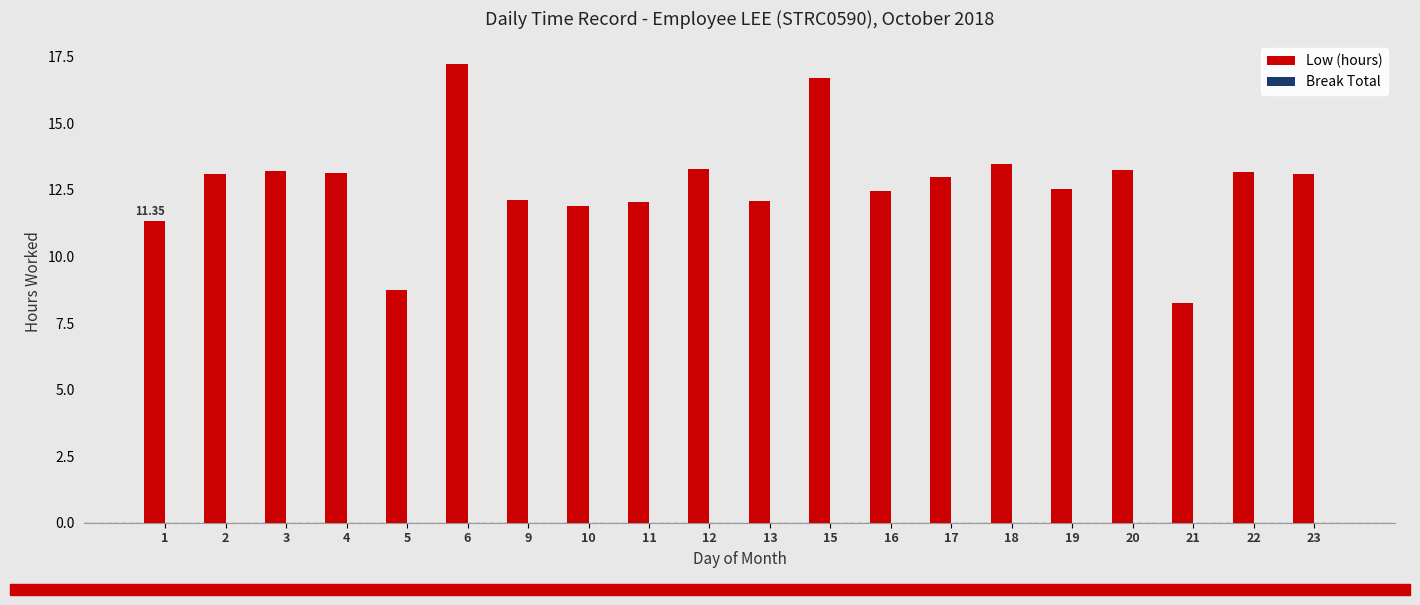

Which has a higher value, 19 or 2?

2